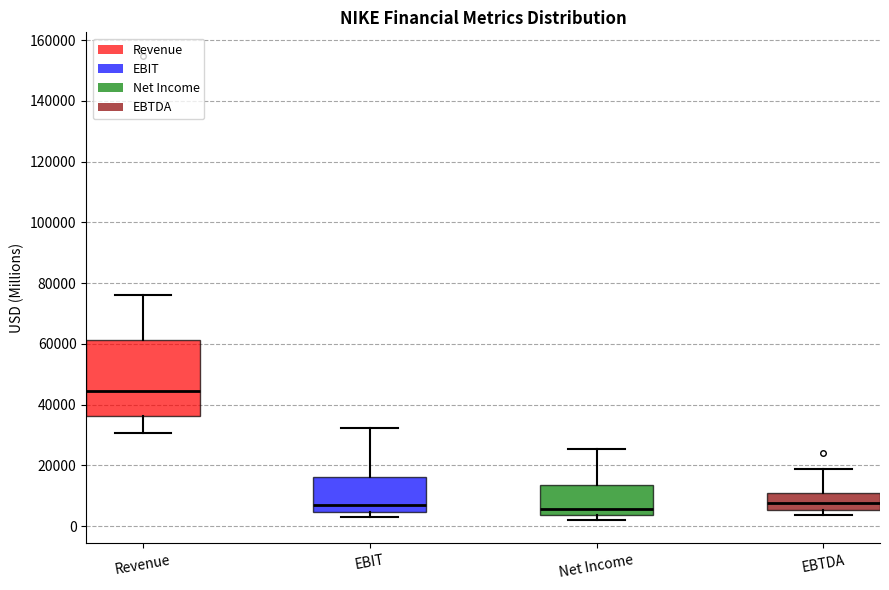

Reading left to right, read every box against the y-axis: the position of its median line, the range the box covers, and the ends of its whiskers. The values are not printed on the chart, so give them approximately, as read against the axis.

Revenue: median 44000, box 36000 to 62000, whiskers 30000 to 76000
EBIT: median 6000, box 4000 to 16000, whiskers 2000 to 32000
Net Income: median 6000, box 4000 to 14000, whiskers 2000 to 26000
EBTDA: median 8000, box 6000 to 12000, whiskers 4000 to 18000